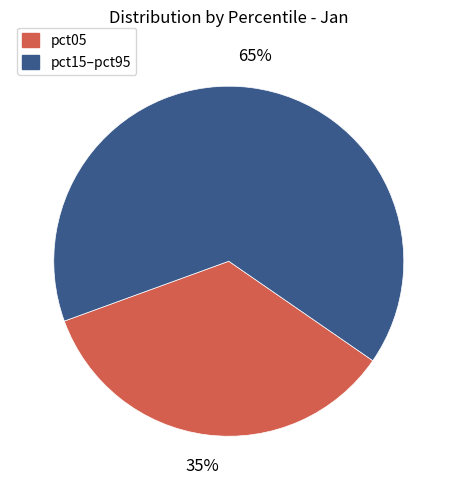

Is there a majority slice in this chart?

Yes